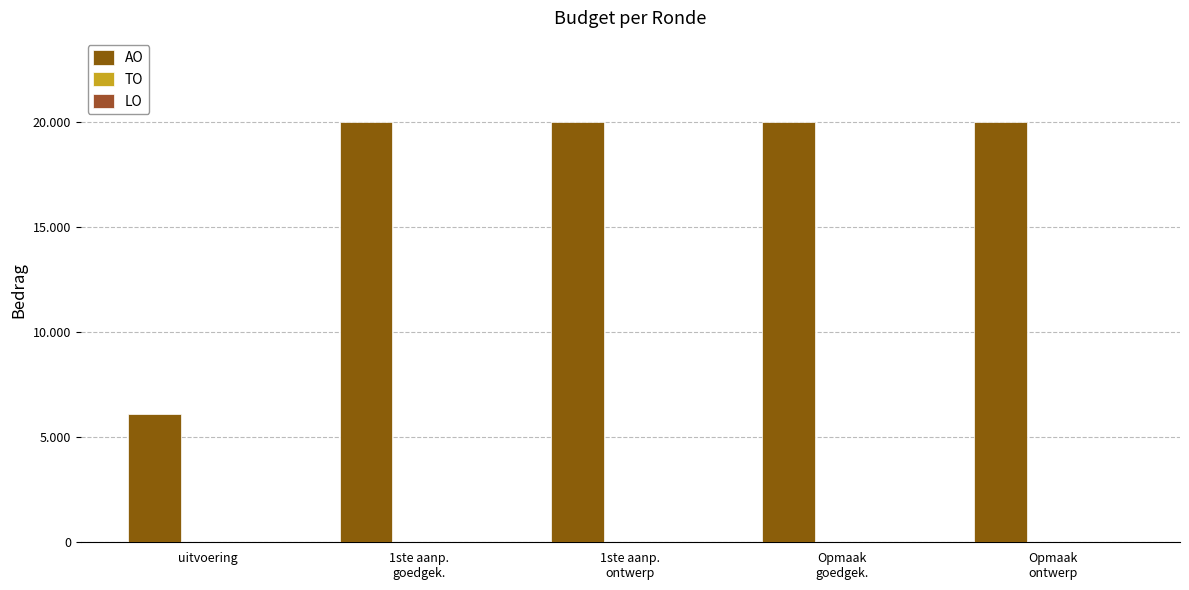

Reading left to right, transcribe all the data shown in this chart.

AO: 6089	20000	20000	20000	20000
TO: 0	0	0	0	0
LO: 0	0	0	0	0